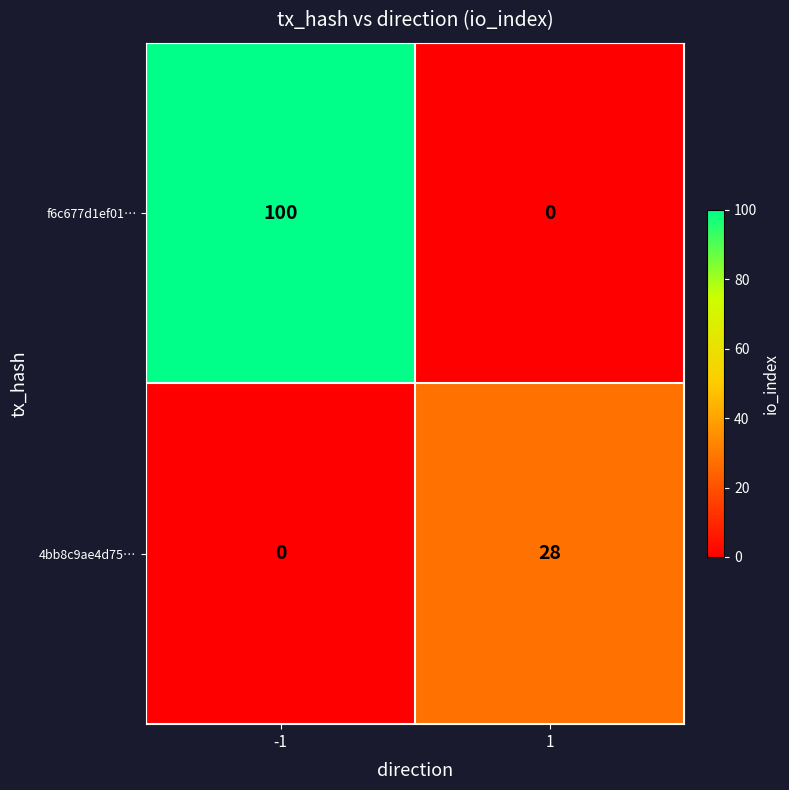

How many categories are shown in the chart?

2